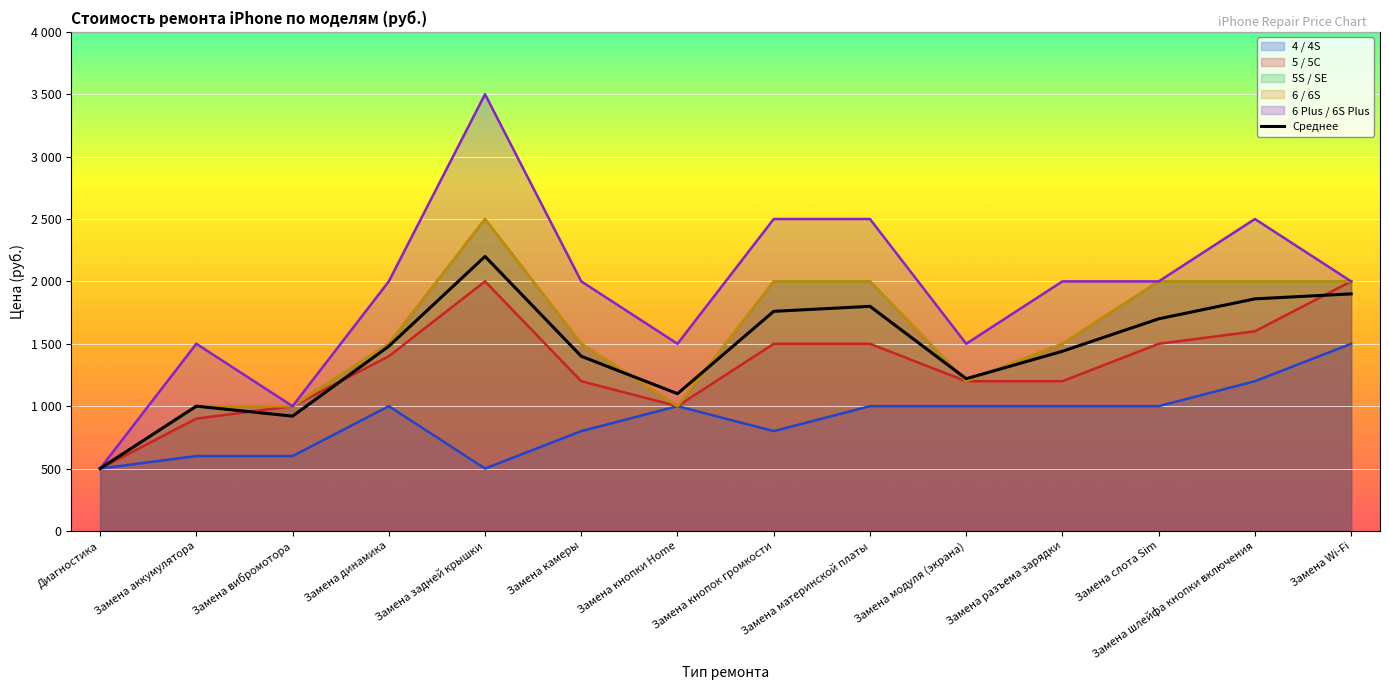

True or false: the data has more than 1 interior local peaks.

True